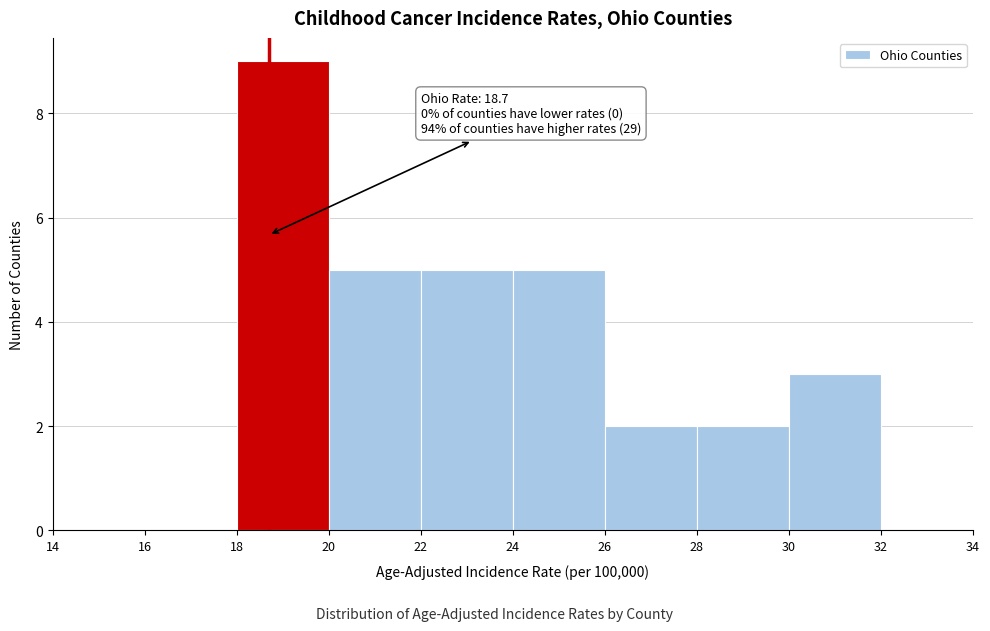

Which range on the x-axis has the tallest bar?

18 to 20